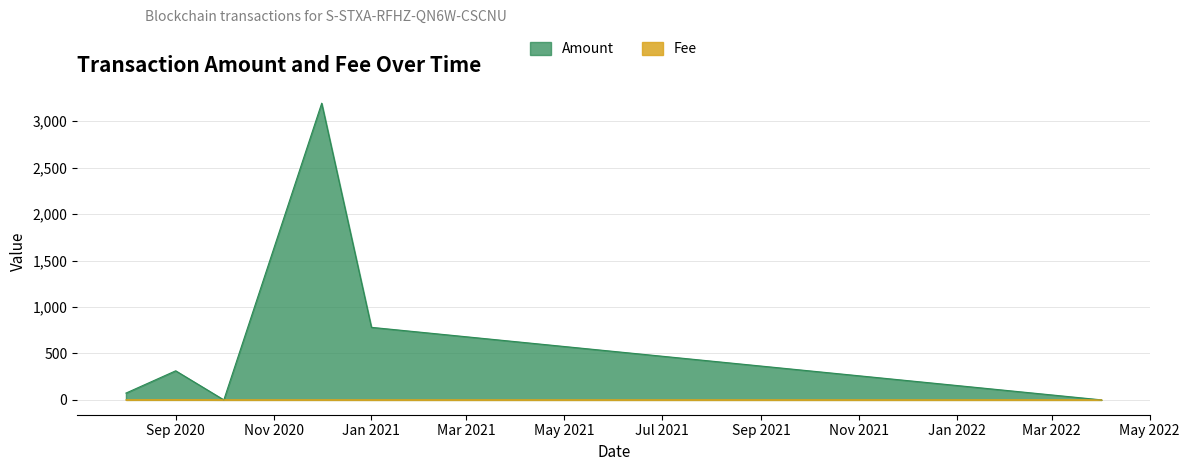

What is the maximum value for Amount?

3192.9